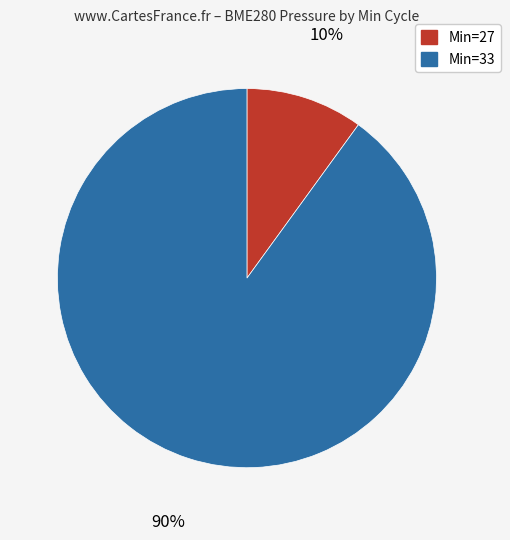

Count the number of slices in the pie.

2